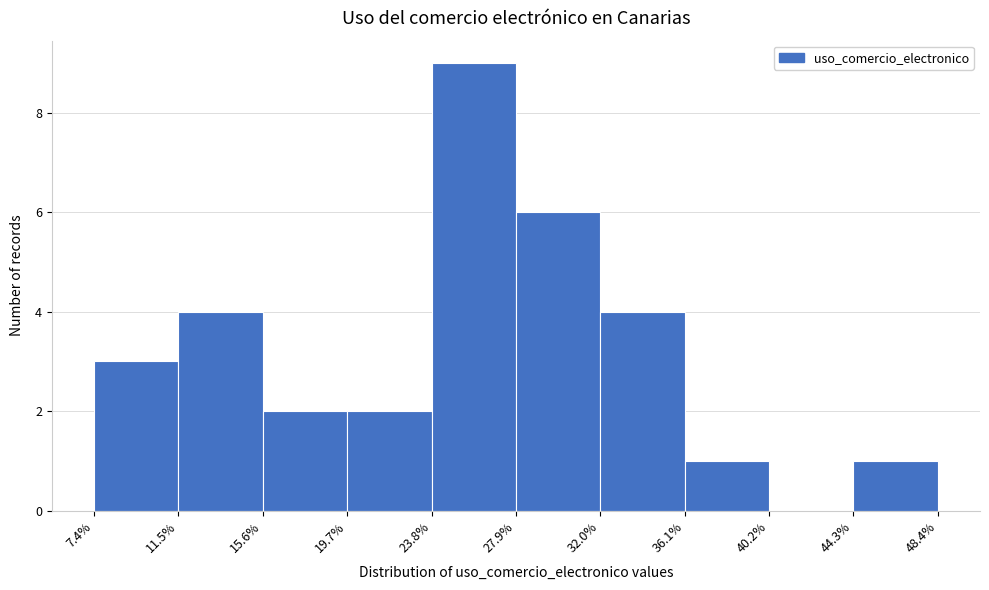

How tall is the bar that spans 32.0% to 36.1% on the x-axis? The values are not printed on the chart, so give them approximately, as read against the axis.

4